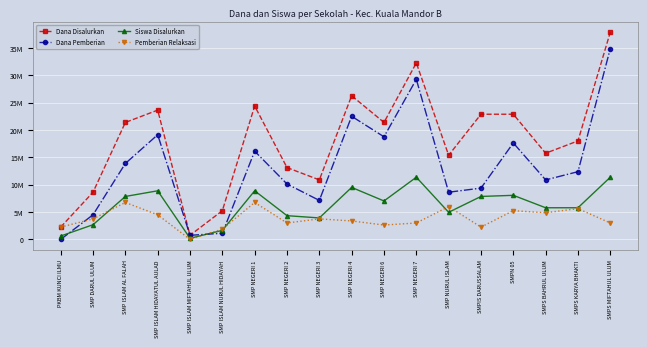

Between SMP NEGERI 1 and SMPS BAHRUL ULUM, which series saw the biggest shift?

Dana Disalurkan